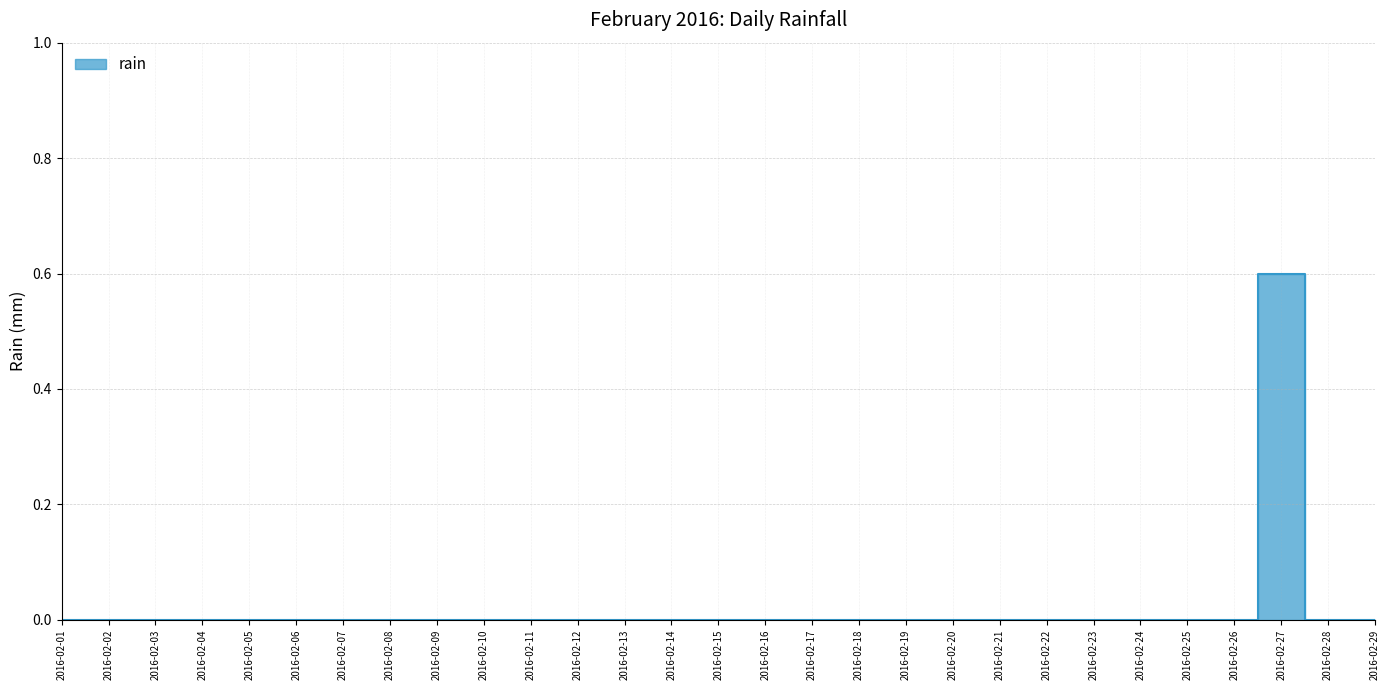

How many points are higher than both their immediate neighbors (excluding endpoints)?

1